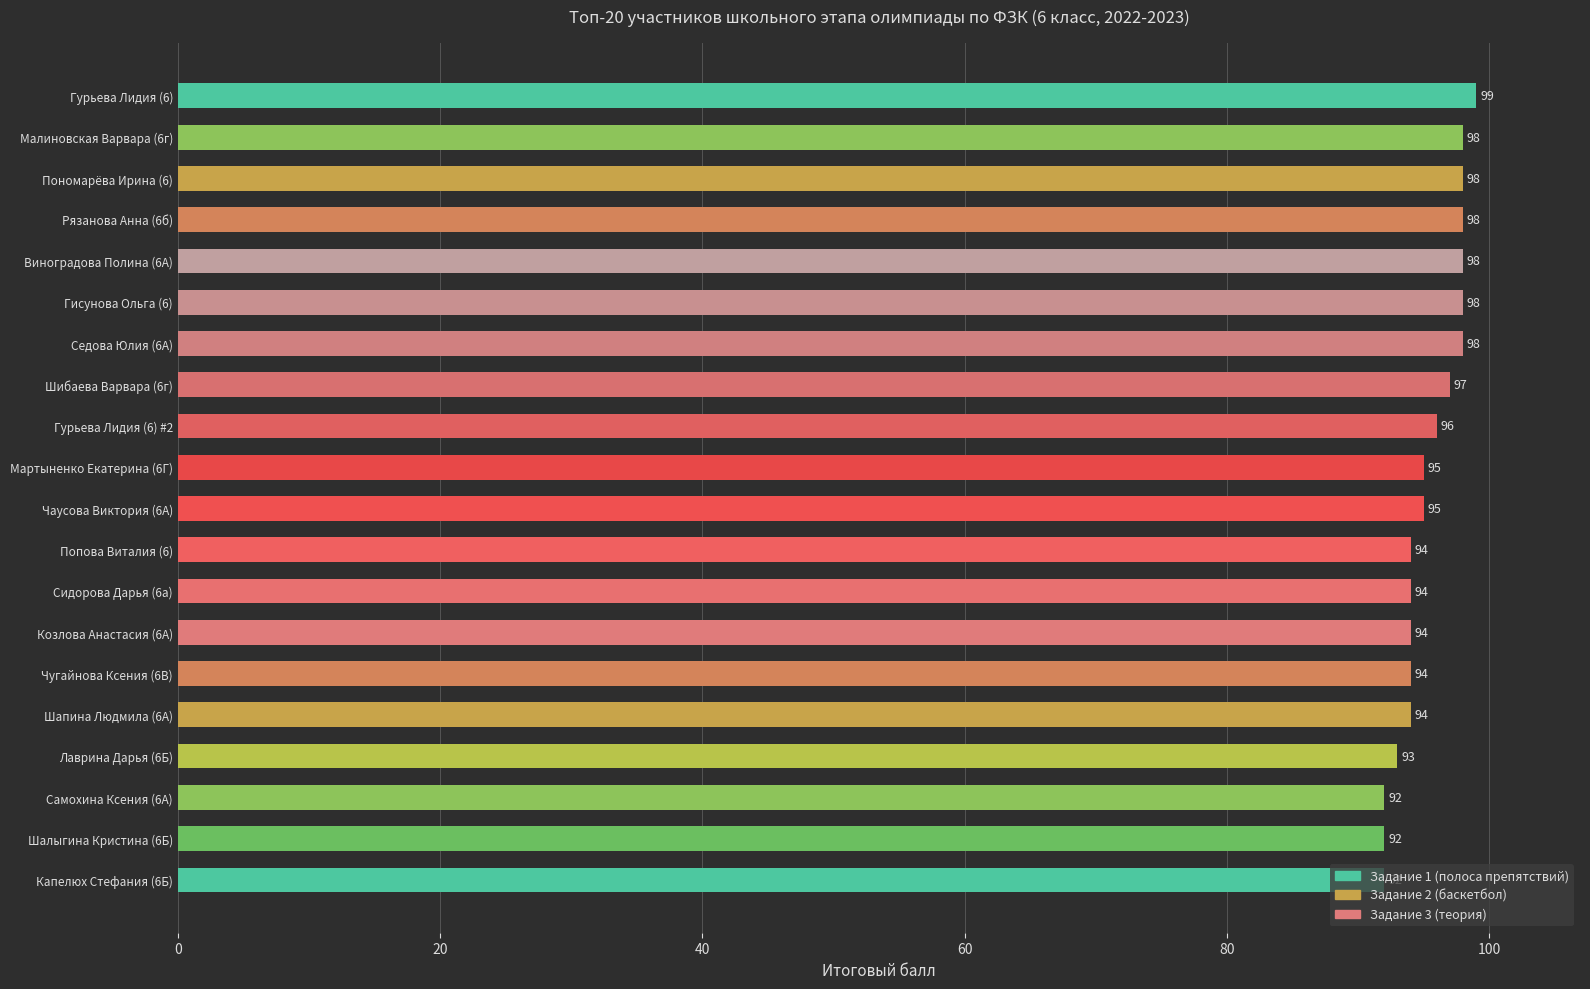

At which category does the chart reach its peak across all series?

Гурьева Лидия (6)